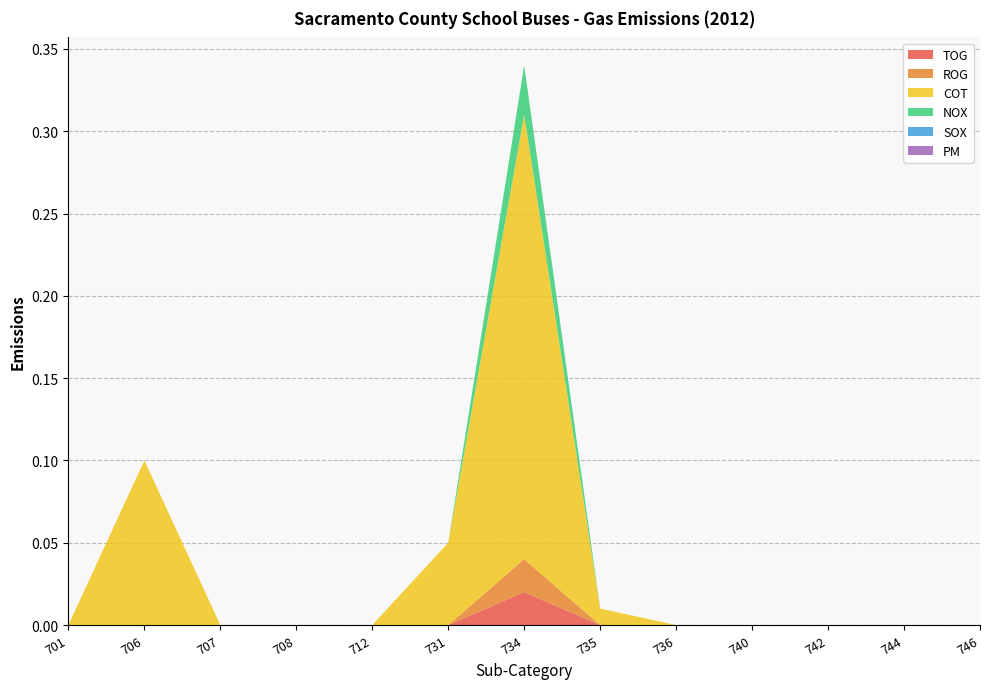

Reading right to left, what are all the values shown in this chart?

TOG: 746=0.0	744=0.0	742=0.0	740=0.0	736=0.0	735=0.0	734=0.0	731=0.0	712=0.0	708=0.0	707=0.0	706=0.0	701=0.0
ROG: 746=0.0	744=0.0	742=0.0	740=0.0	736=0.0	735=0.0	734=0.0	731=0.0	712=0.0	708=0.0	707=0.0	706=0.0	701=0.0
COT: 746=0.0	744=0.0	742=0.0	740=0.0	736=0.0	735=0.0	734=0.3	731=0.1	712=0.0	708=0.0	707=0.0	706=0.1	701=0.0
NOX: 746=0.0	744=0.0	742=0.0	740=0.0	736=0.0	735=0.0	734=0.0	731=0.0	712=0.0	708=0.0	707=0.0	706=0.0	701=0.0
SOX: 746=0.0	744=0.0	742=0.0	740=0.0	736=0.0	735=0.0	734=0.0	731=0.0	712=0.0	708=0.0	707=0.0	706=0.0	701=0.0
PM: 746=0.0	744=0.0	742=0.0	740=0.0	736=0.0	735=0.0	734=0.0	731=0.0	712=0.0	708=0.0	707=0.0	706=0.0	701=0.0